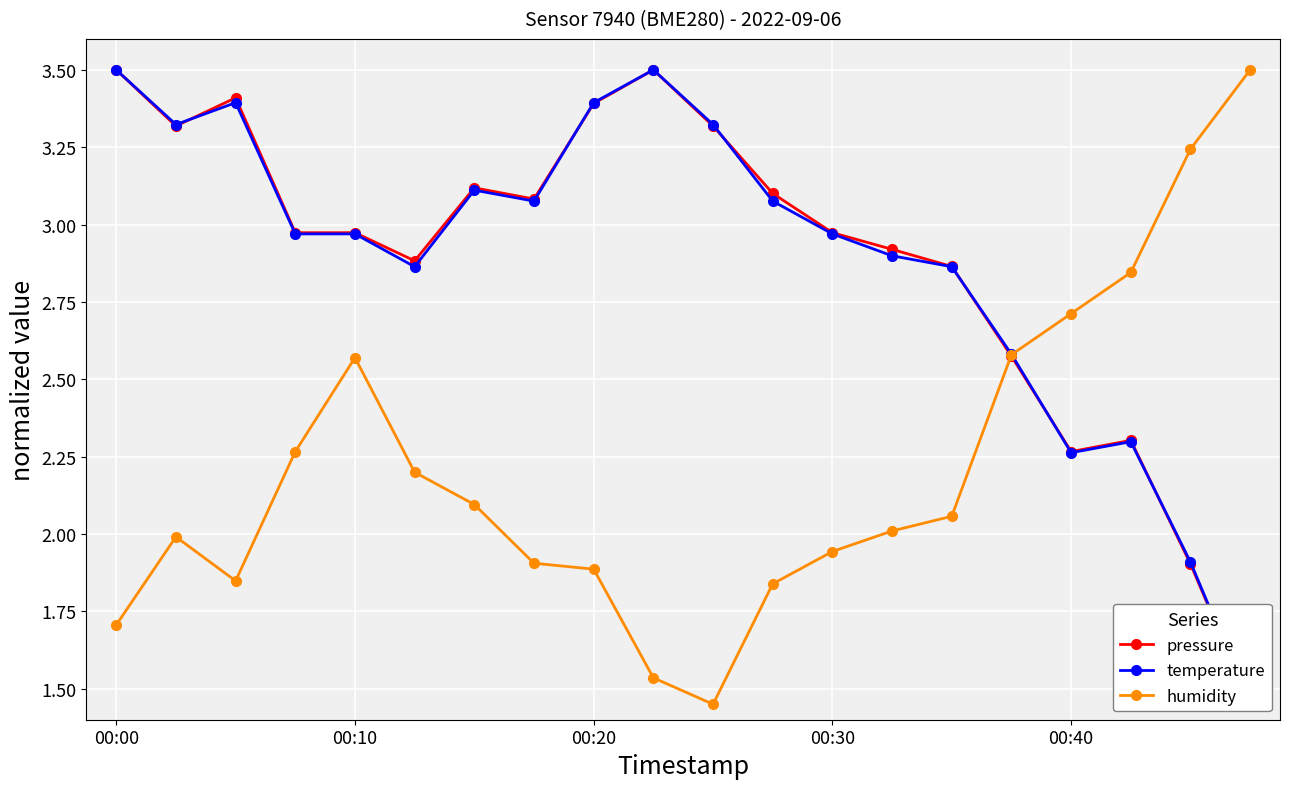

List the labels in order of temperature value, largest first.

00:00, 9, 00:20, 8, 00:10, 10, 6, 7, 11, 00:30, 00:40, 12, 13, 5, 14, 15, 17, 16, 18, 19